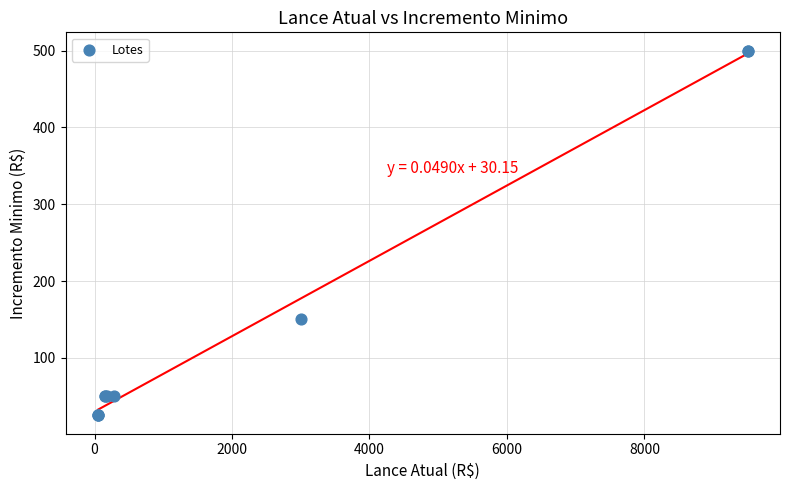

What Y value in the scatter plot is closest to 262?

150